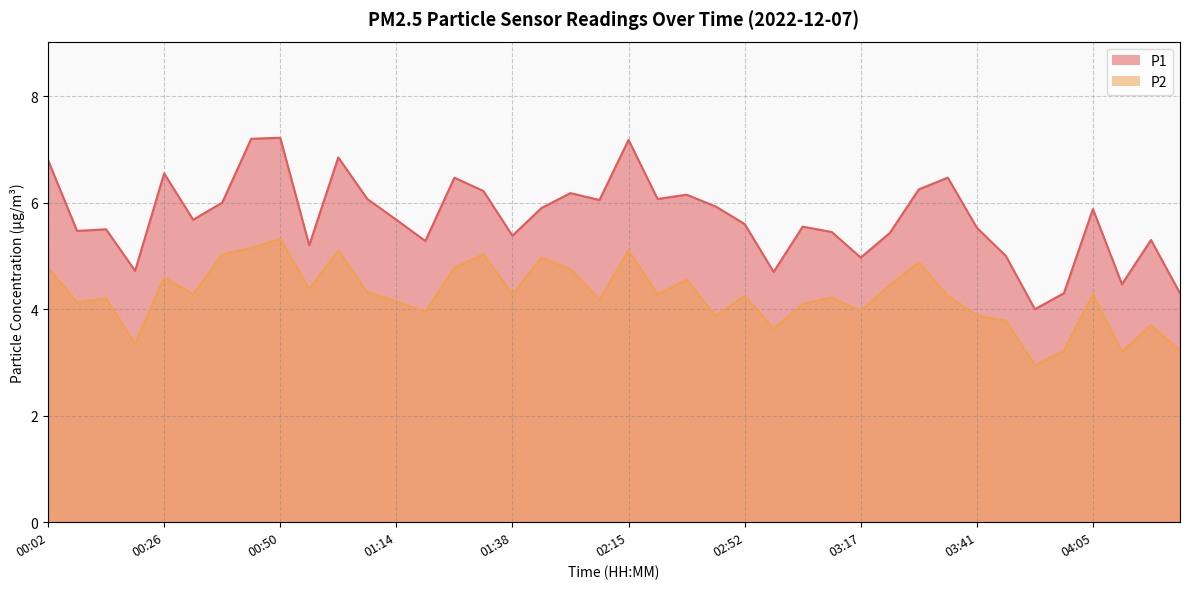

Where is the first local maximum for P1?

00:14